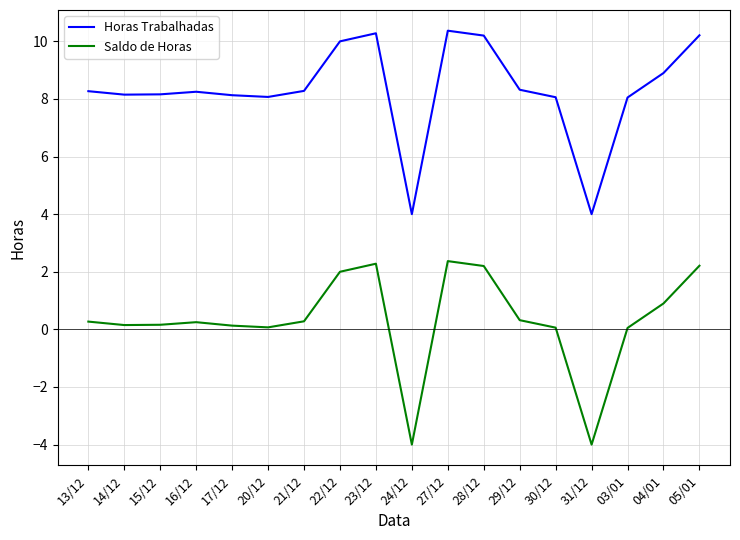

Does the chart display data point markers on the line(s)?

No